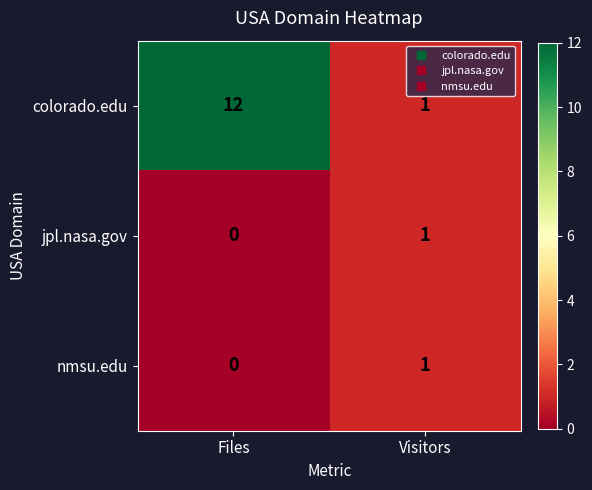

What is the difference between the maximum and minimum values in the colorado.edu series?

11